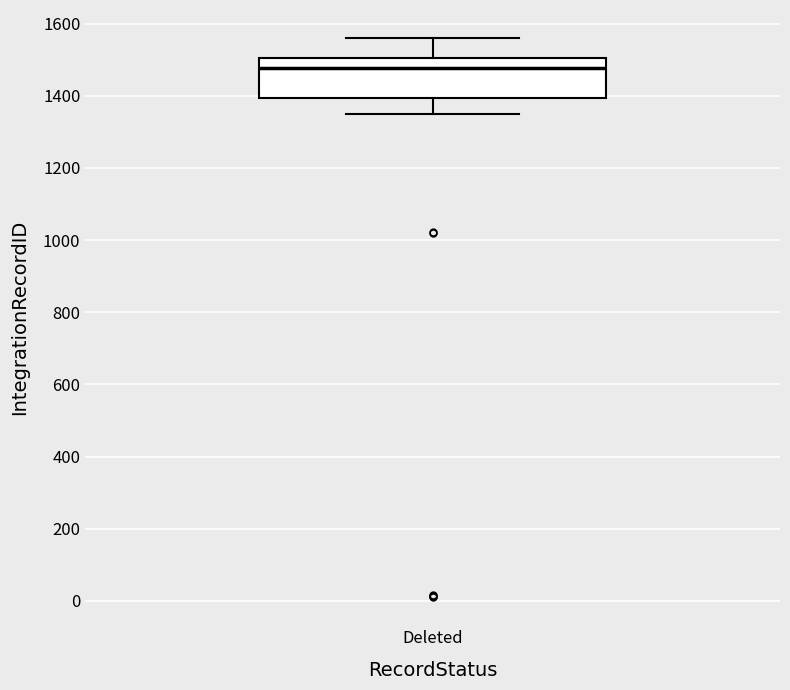

Read this box plot against the y-axis: the position of the median line, the range covered by the box, and the ends of both whiskers. The values are not printed on the chart, so give them approximately, as read against the axis.

median 1480, box 1400 to 1500, whiskers 1340 to 1560